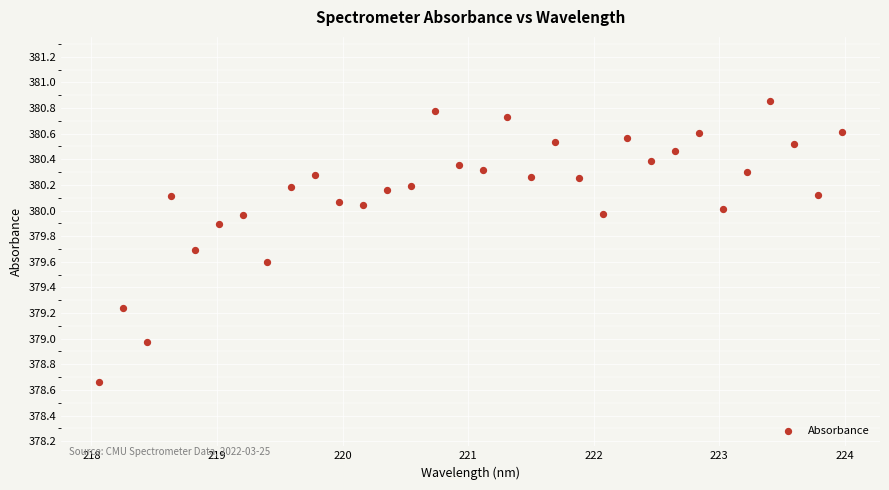

What is the range of X values (max minus min)?

5.9